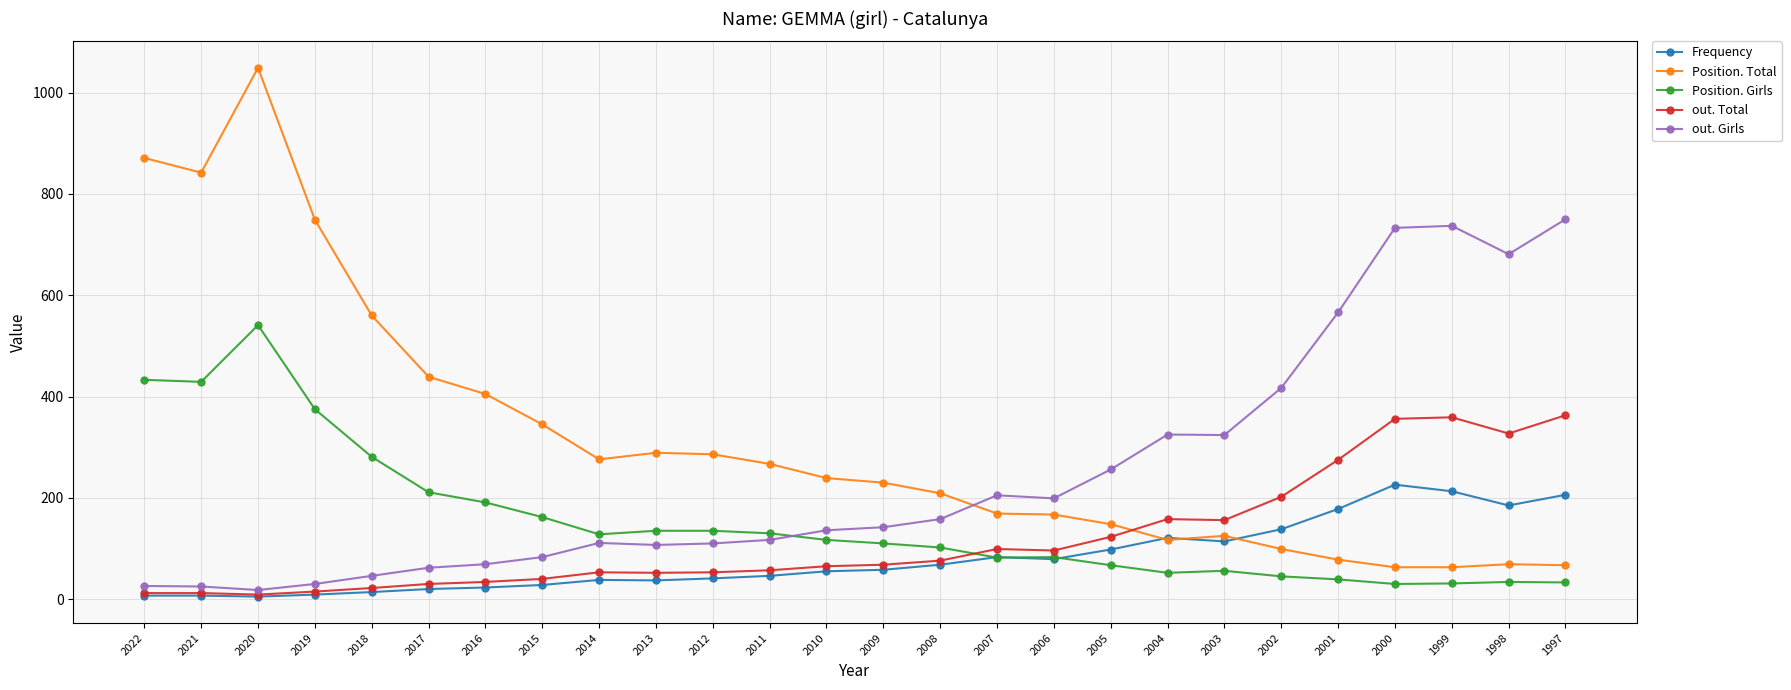

What is the difference between the Position. Girls values at 2014 and 2019?

247